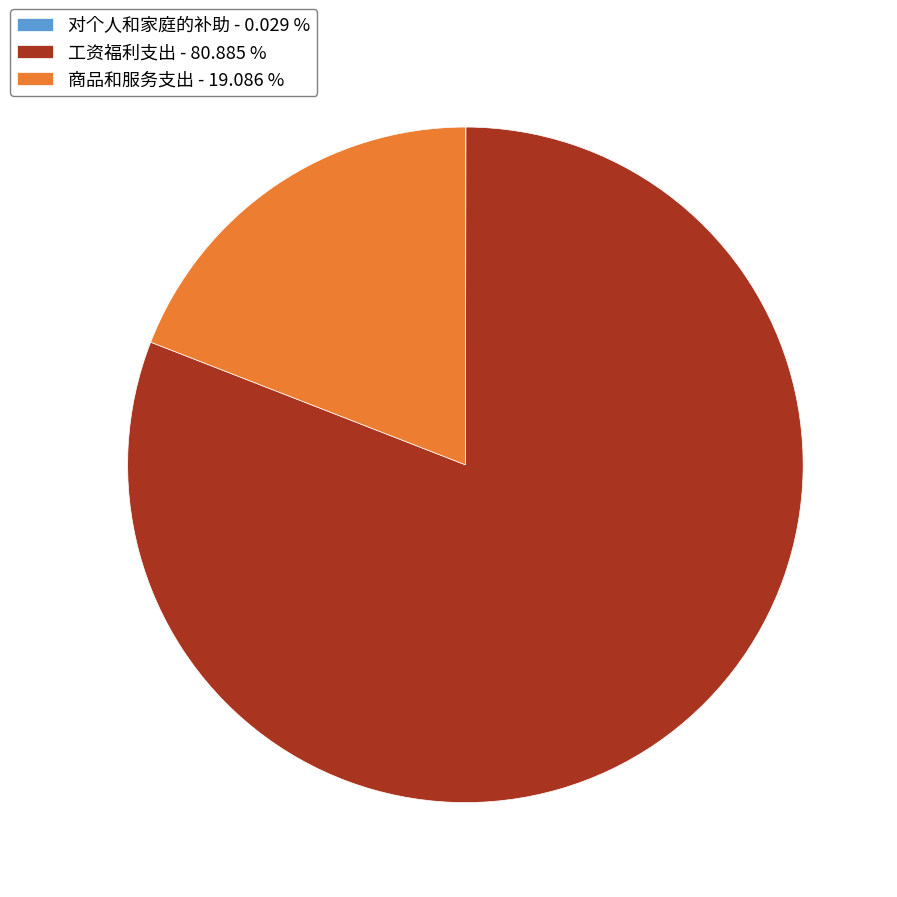

Is the sum of 商品和服务支出 and 工资福利支出 greater than half?

Yes